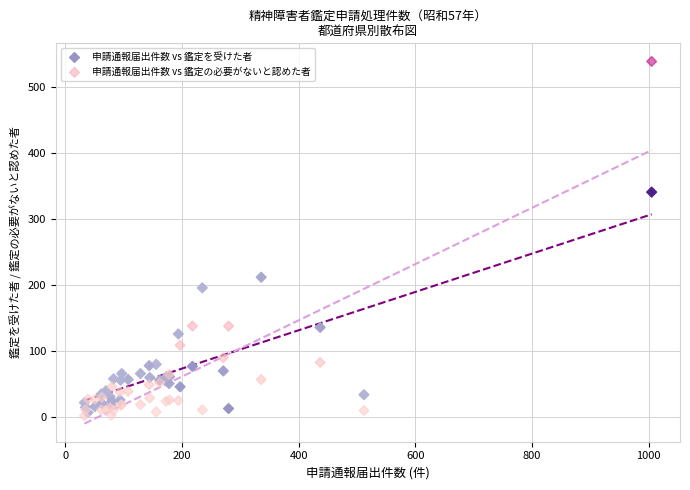

In the 申請通報届出件数 vs 鑑定の必要がないと認めた者 series, what Y value is closest to 270?

138